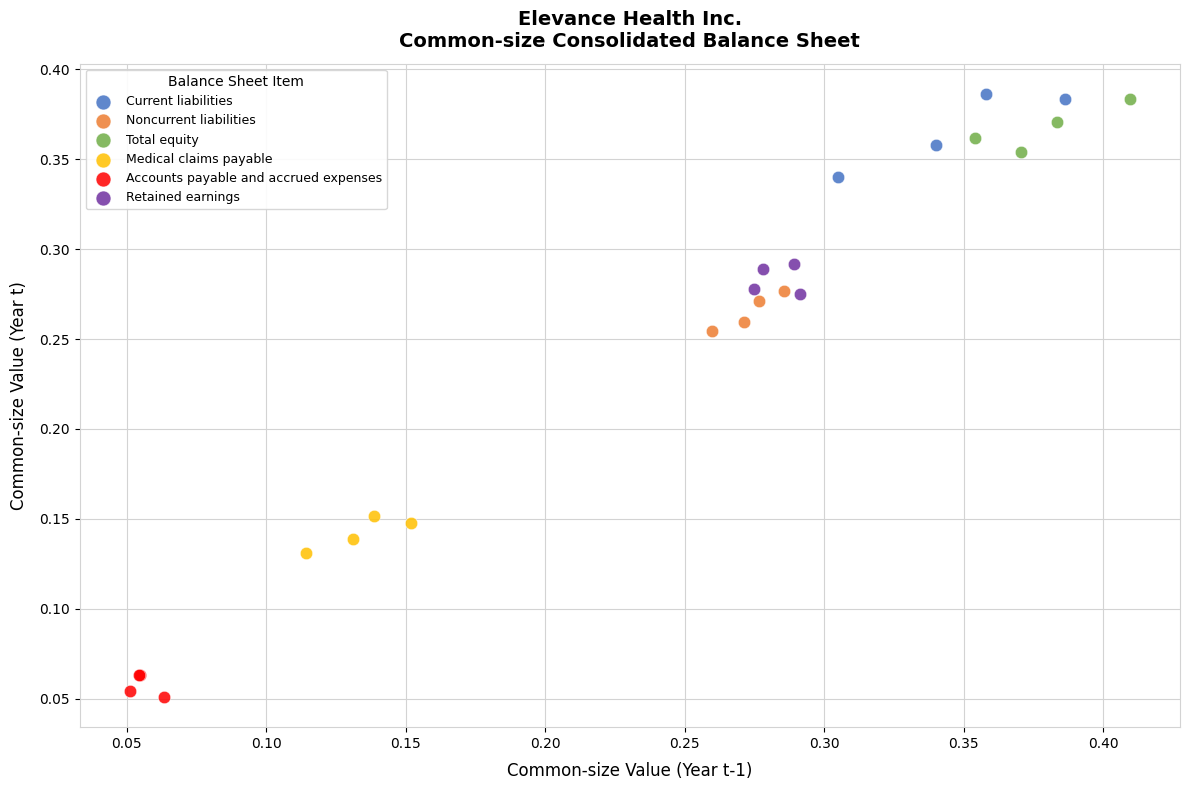

Which series contains the lowest Y value?

Accounts payable and accrued expenses